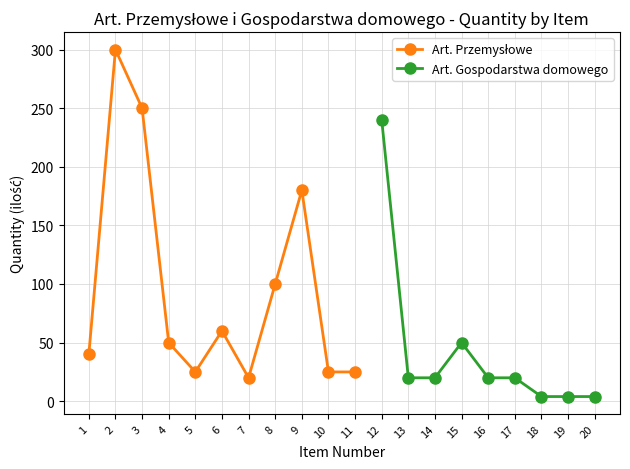

True or false: wartość netto (col_7) and item no (col_1) intersect in this chart.

False